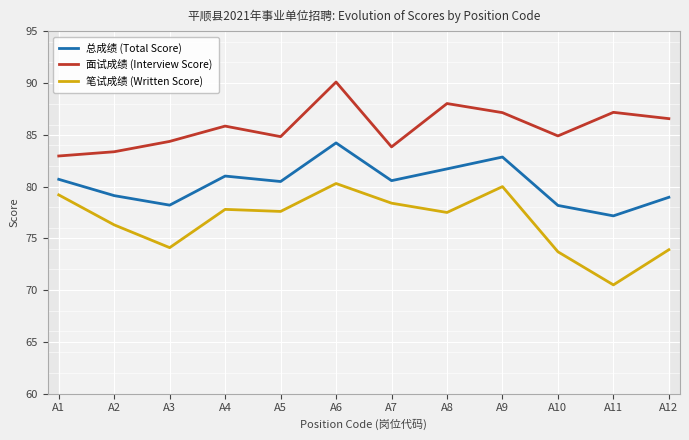

Where is 笔试成绩 (Written Score) nearest to the value 75?

A3